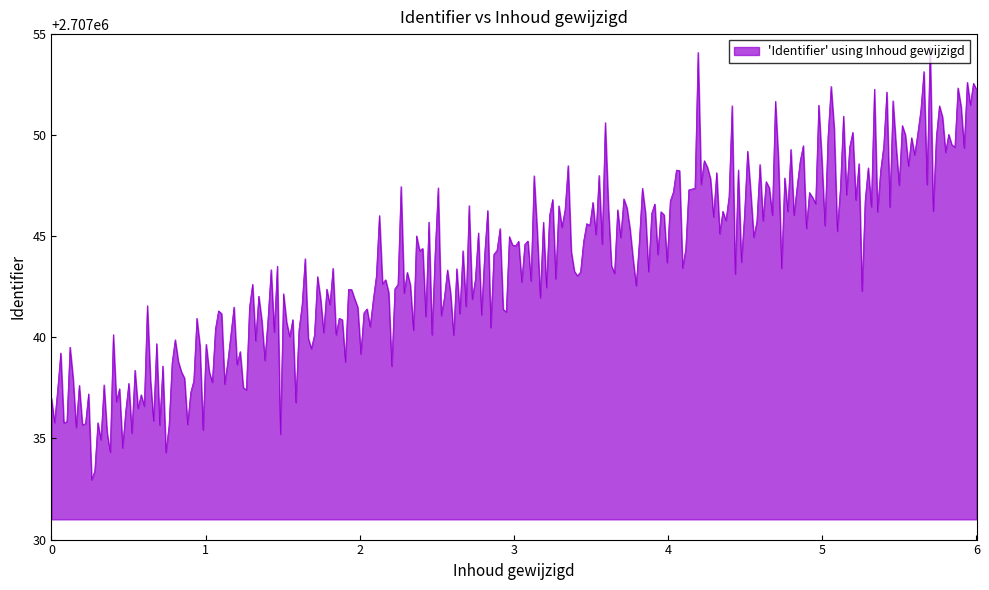

What is the smallest value displayed?

2707033.0